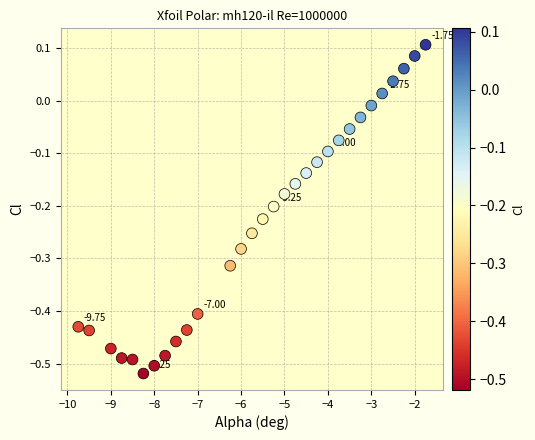

What is the range of X values (max minus min)?

8.0